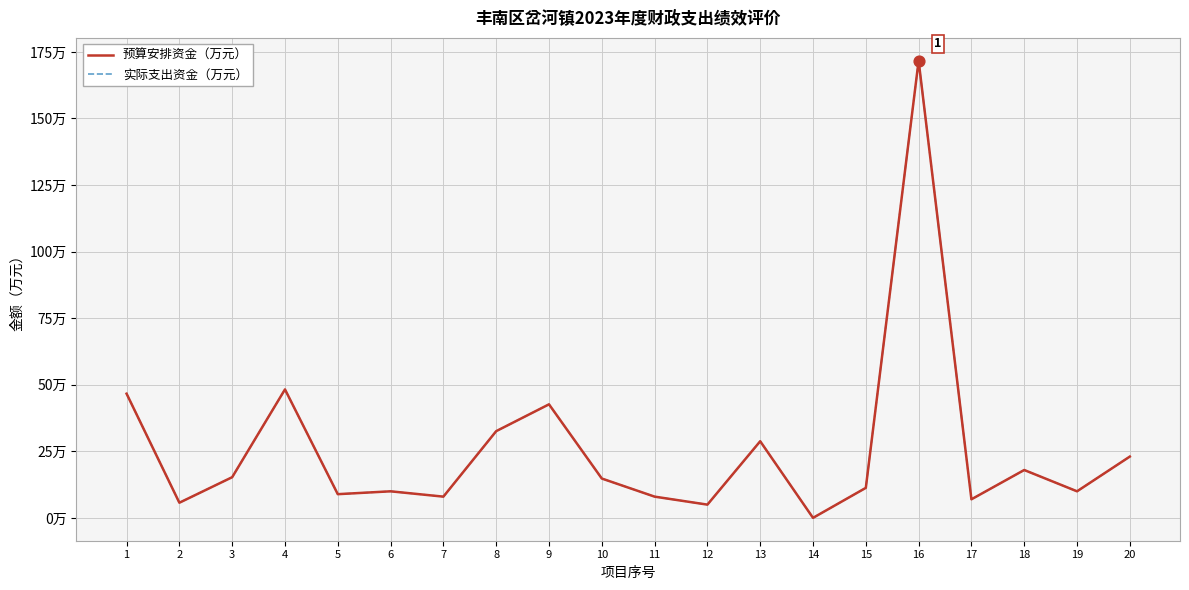

Does the chart have visible grid lines?

Yes